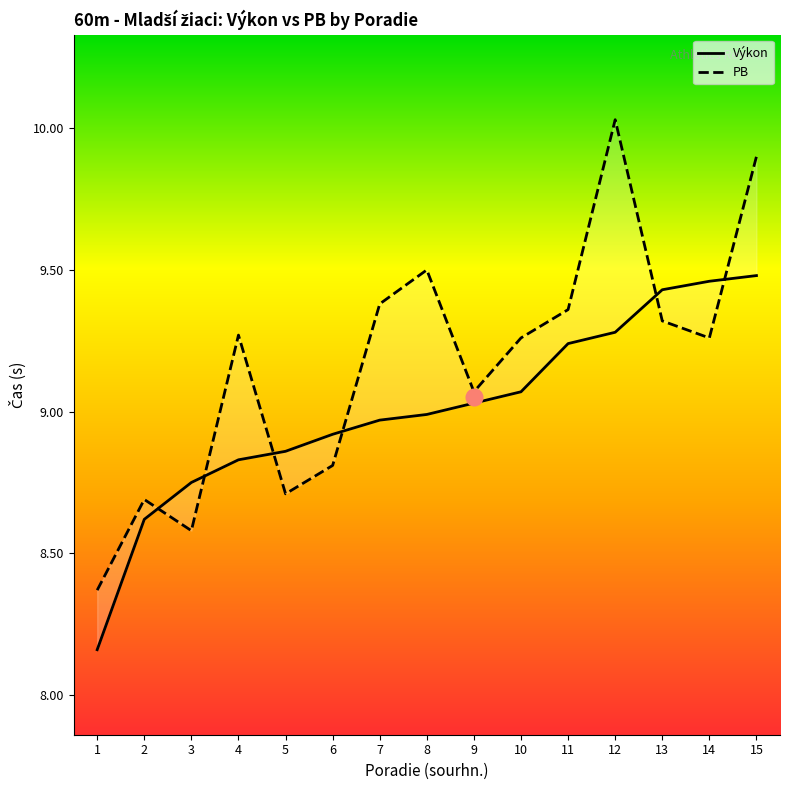

Is the value of PB at 7 greater than the value of Výkon at 3?

Yes